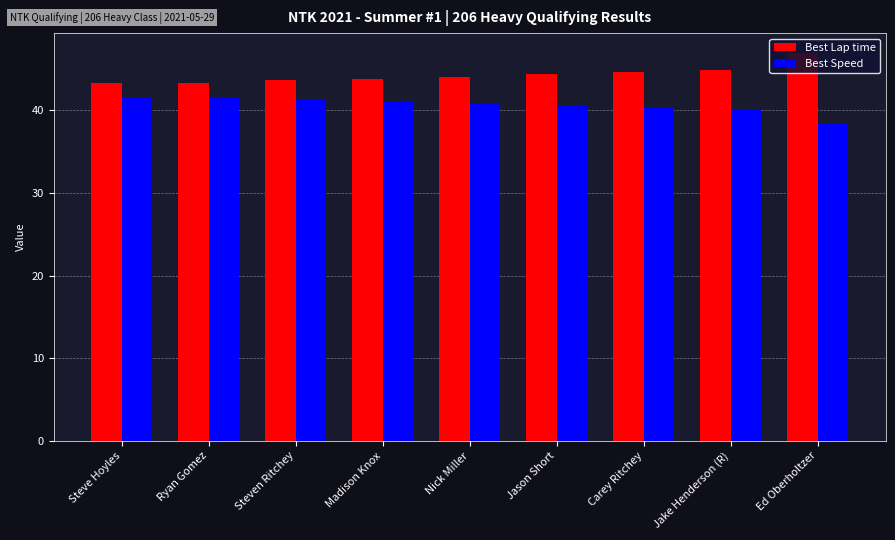

Is the value of Best Lap time at Jake Henderson (R) greater than the value of Best Speed at Steven Ritchey?

Yes